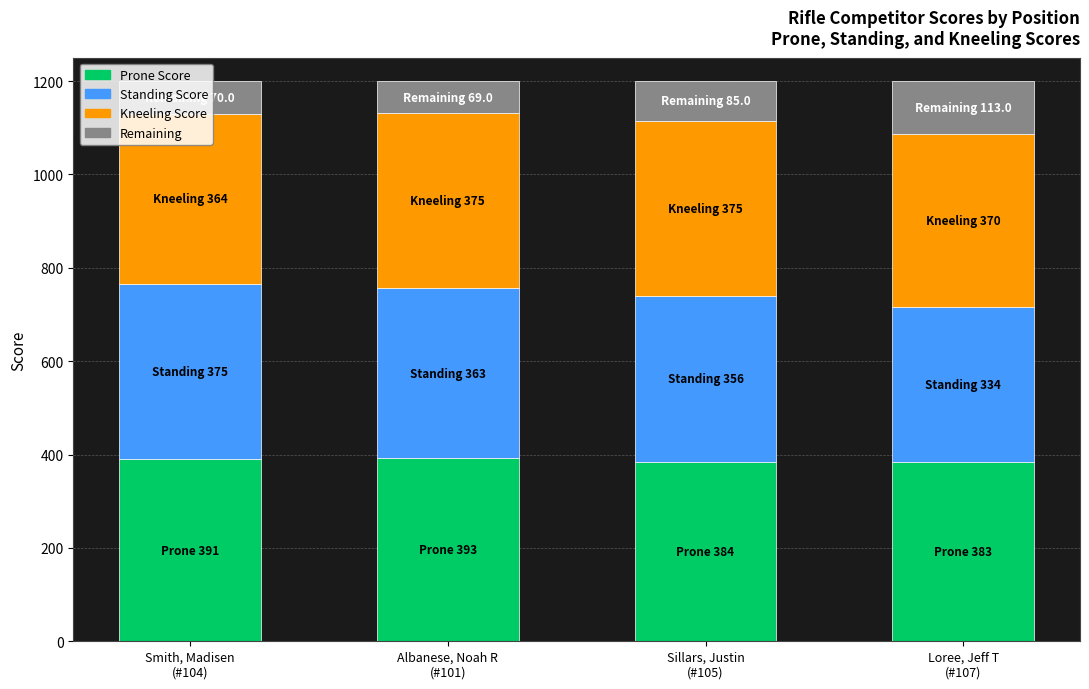

What is the sum of all Prone Score values?

1551